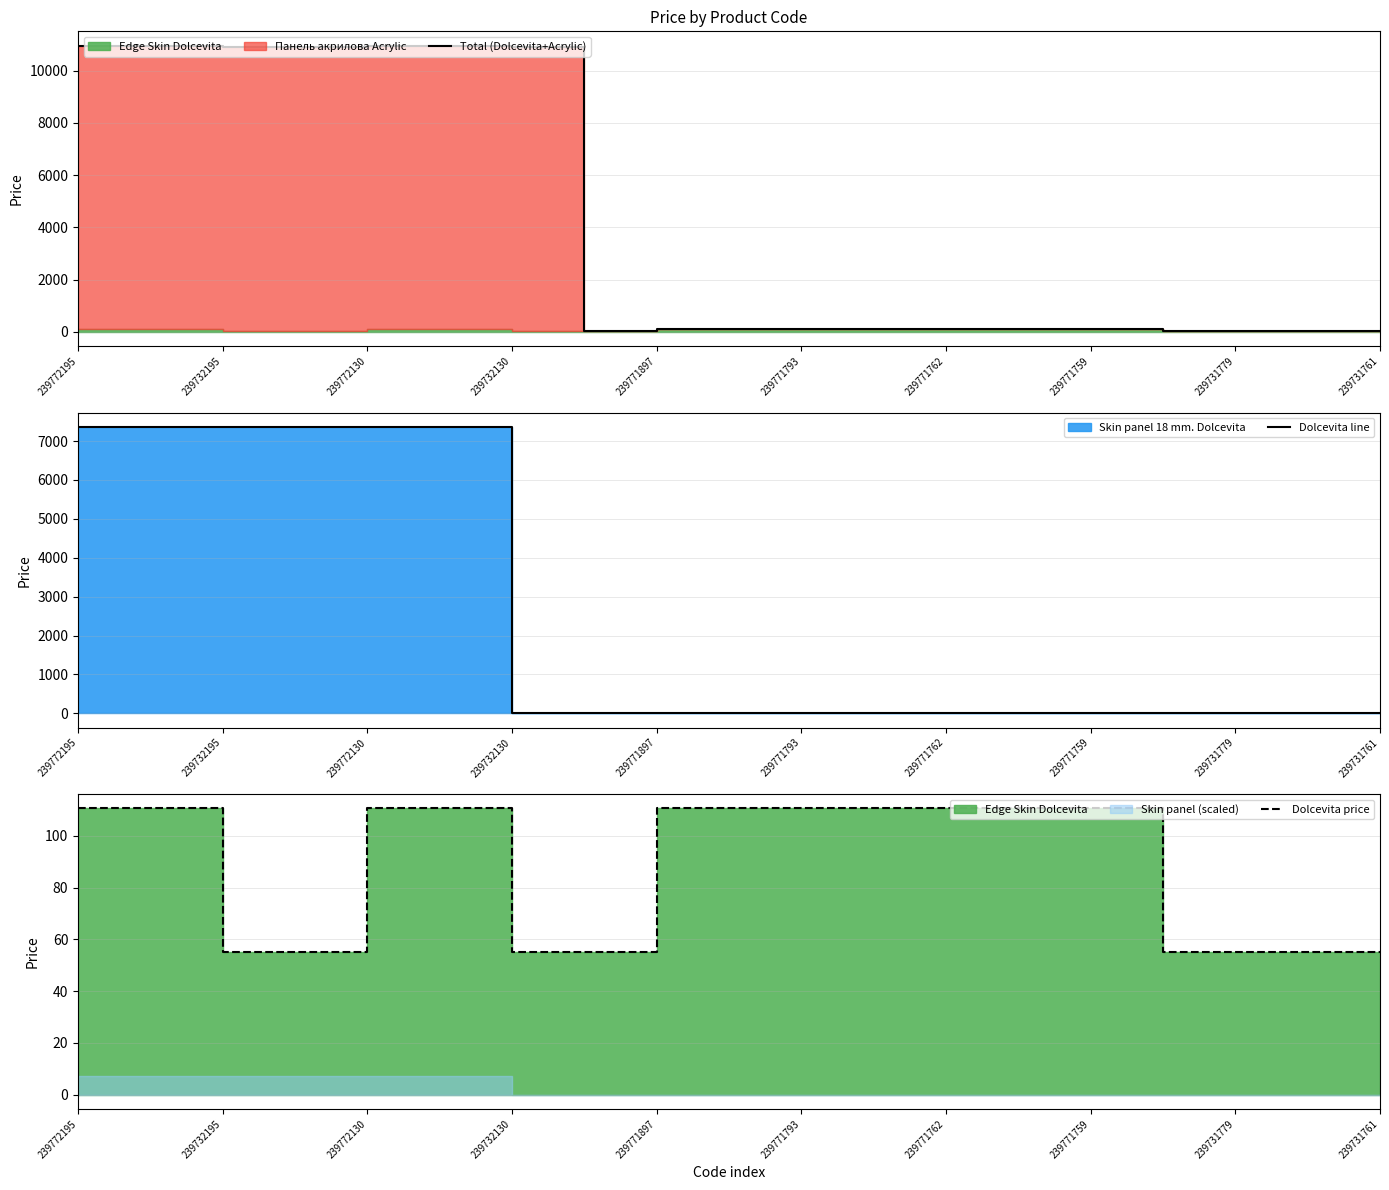

True or false: Total (Dolcevita+Acrylic) and Dolcevita price intersect in this chart.

False